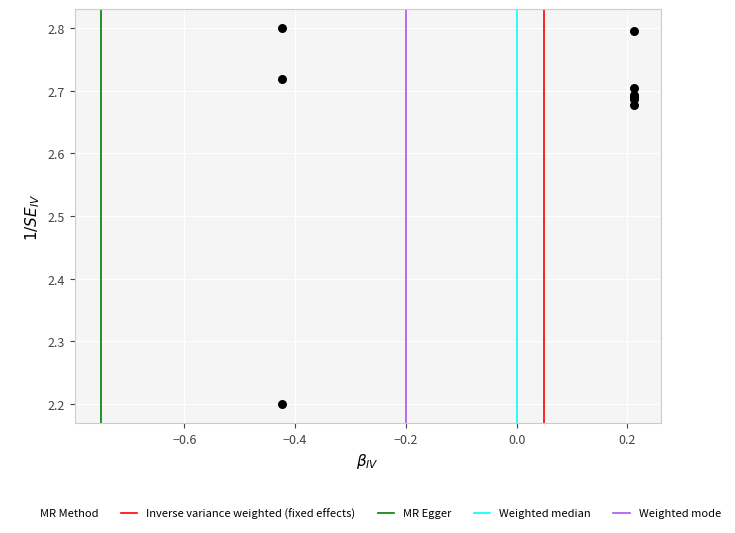

What Y value in the scatter plot is closest to 2?

2.2